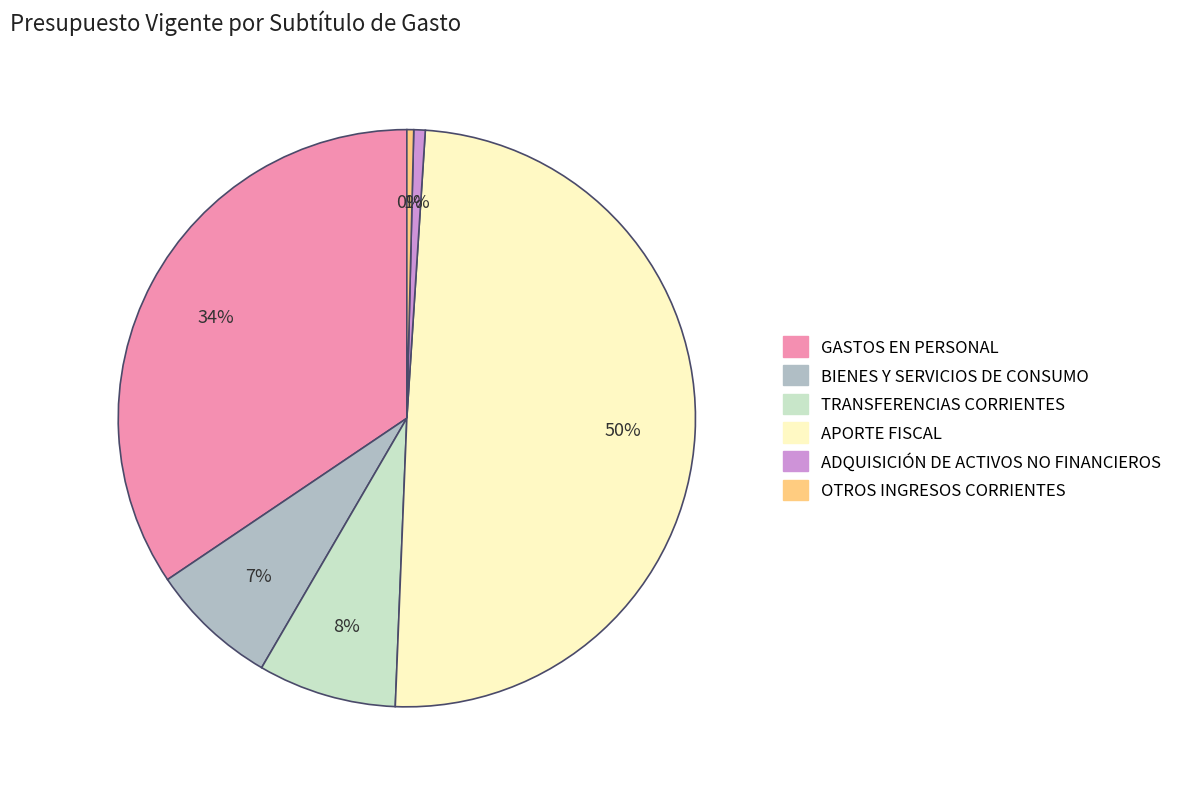

Is it true that TRANSFERENCIAS CORRIENTES is 1% of the pie?

False